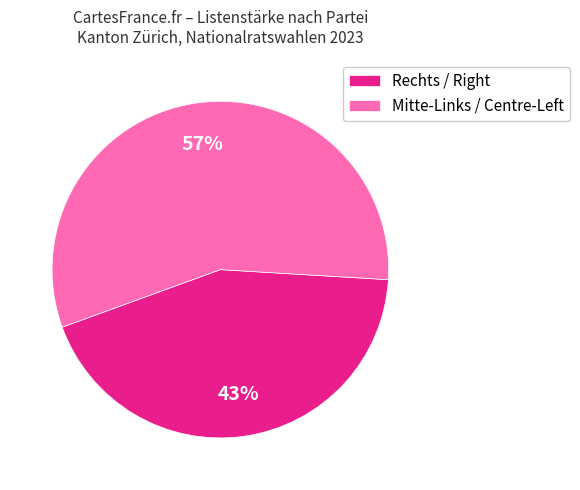

Rank the categories by value from lowest to highest.

Rechts / Right, Mitte-Links / Centre-Left